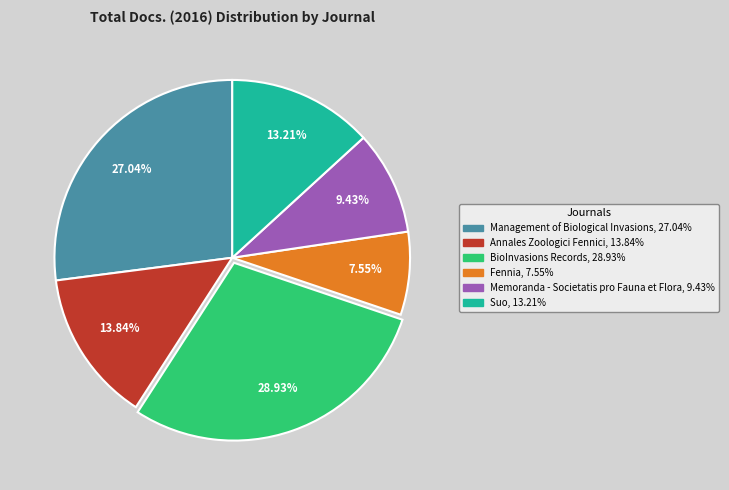

Does Suo account for over 50% of the chart?

No